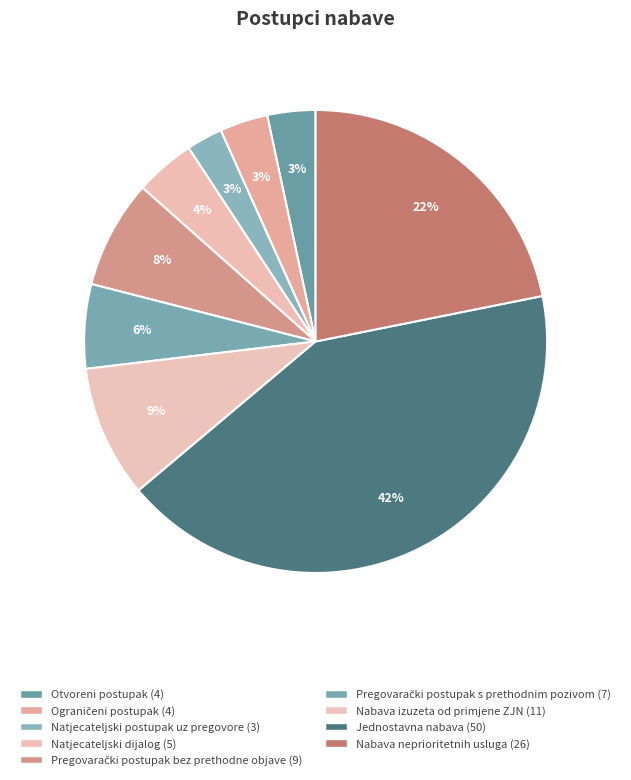

How many segments does this pie chart have?

9